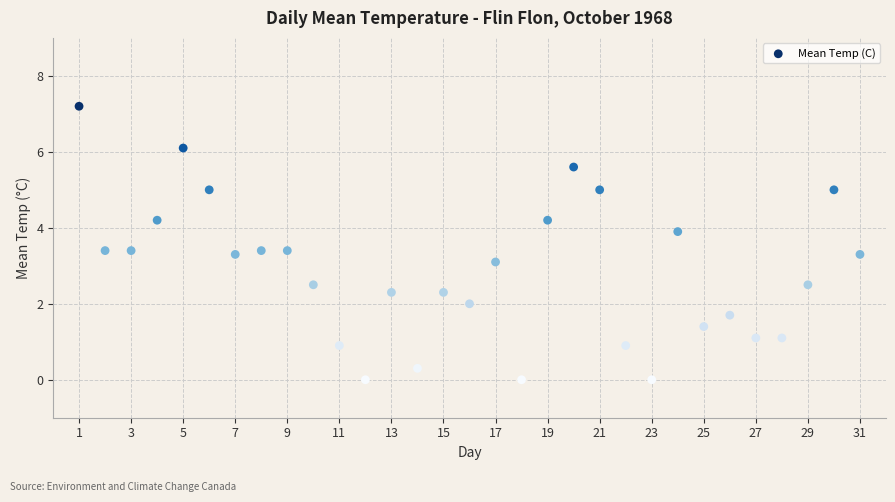

What is the range of Y values (max minus min)?

7.2